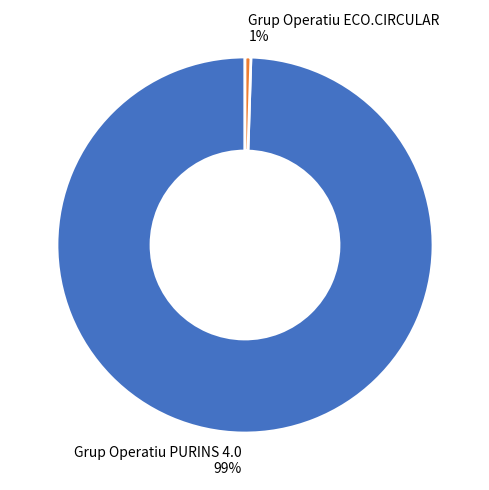

What percentage is the Grup Operatiu ECO.CIRCULAR slice, to the nearest percent?

1%